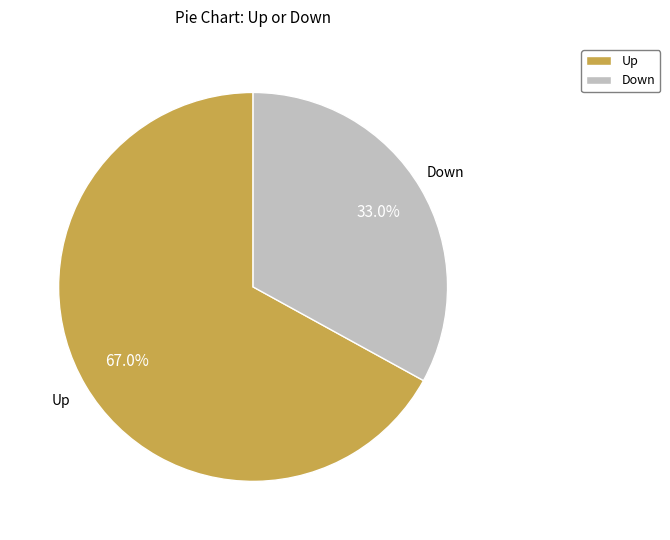

Does Up account for over 50% of the chart?

Yes